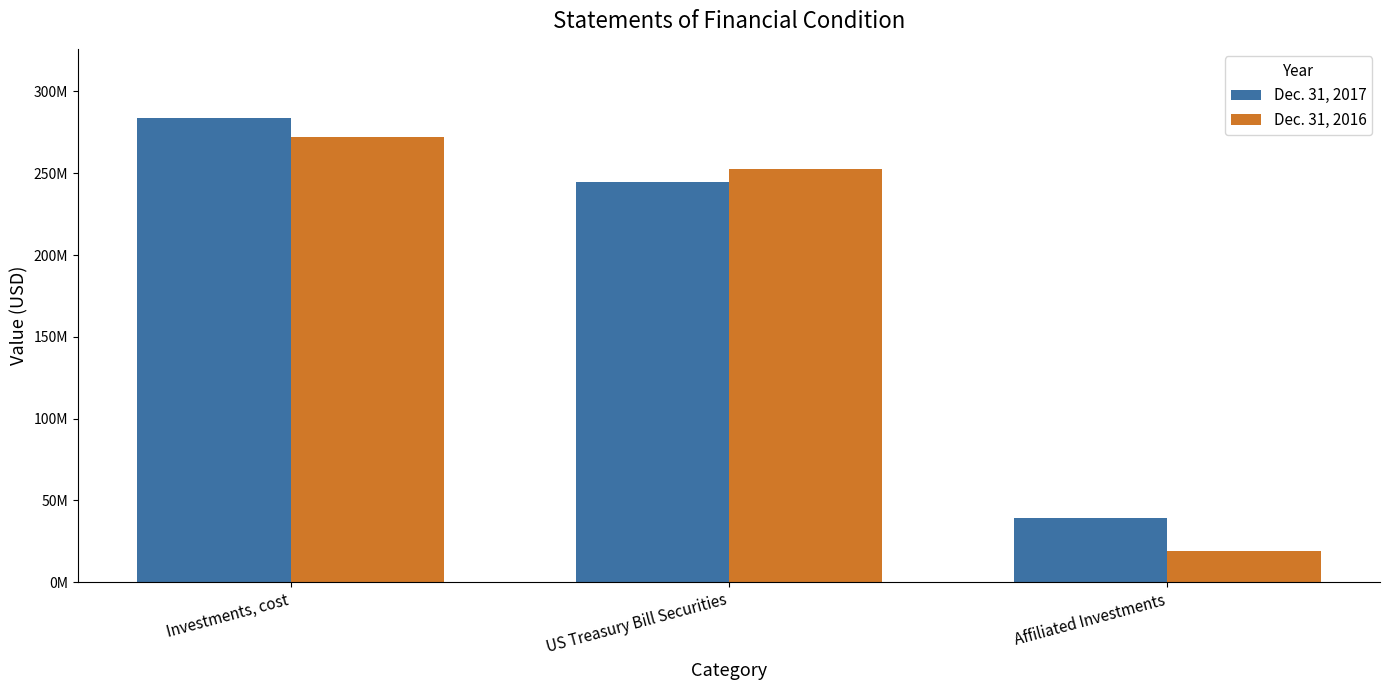

What is the average value of the Dec. 31, 2016 series?

181299675